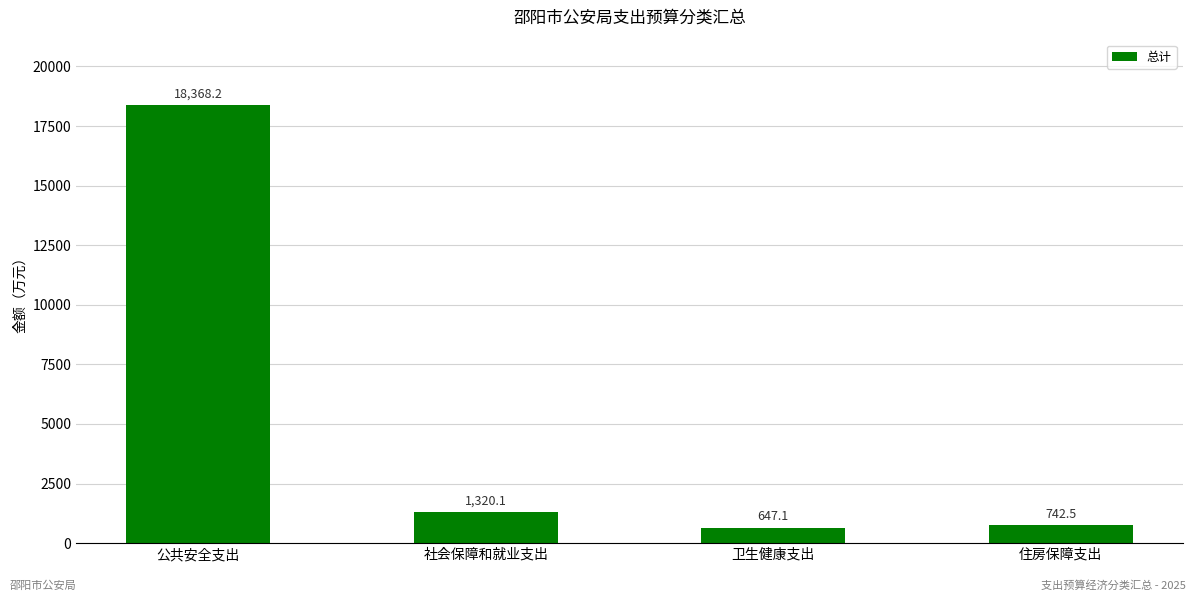

Are the bars grouped side by side (vs. stacked)?

No